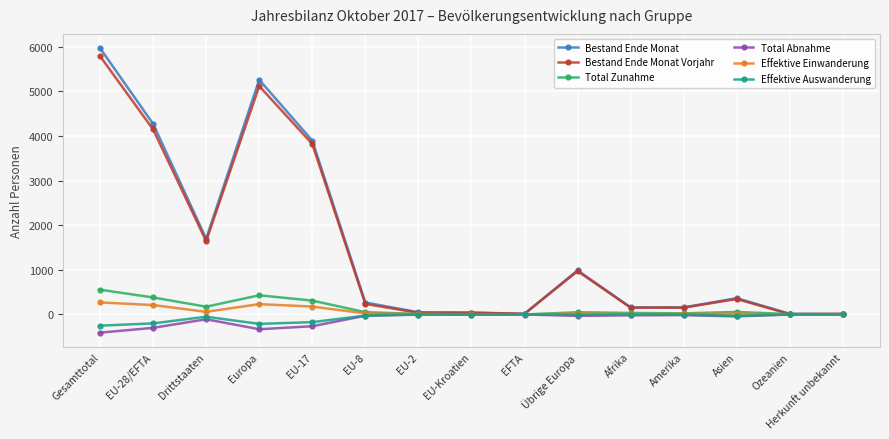

What is the label of the 12th point from the right?

Europa